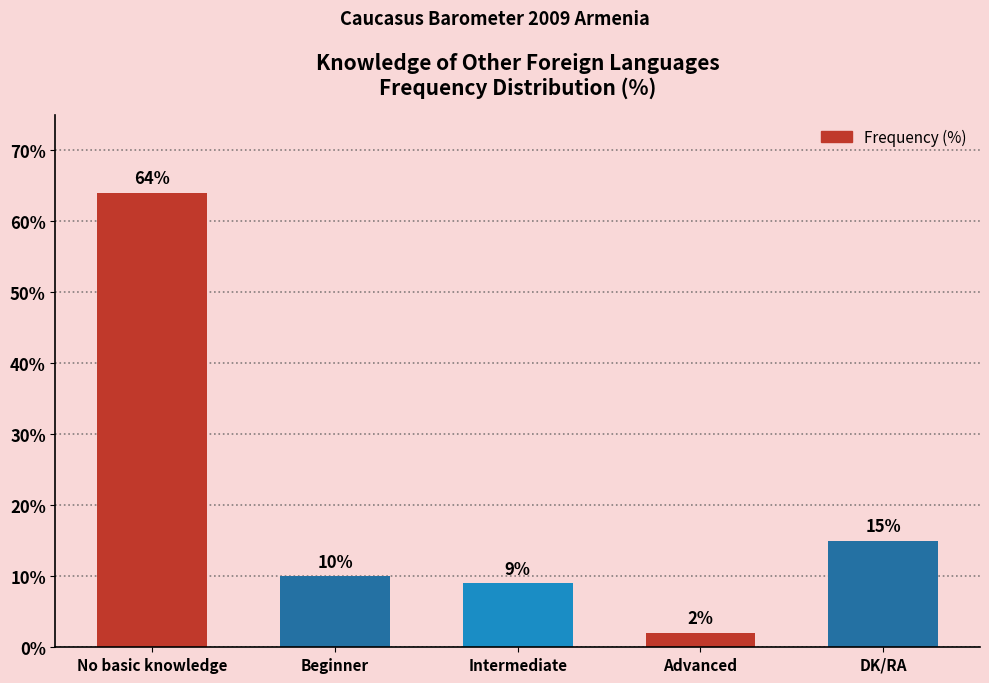

What is the change in value from No basic knowledge to Beginner?

-54